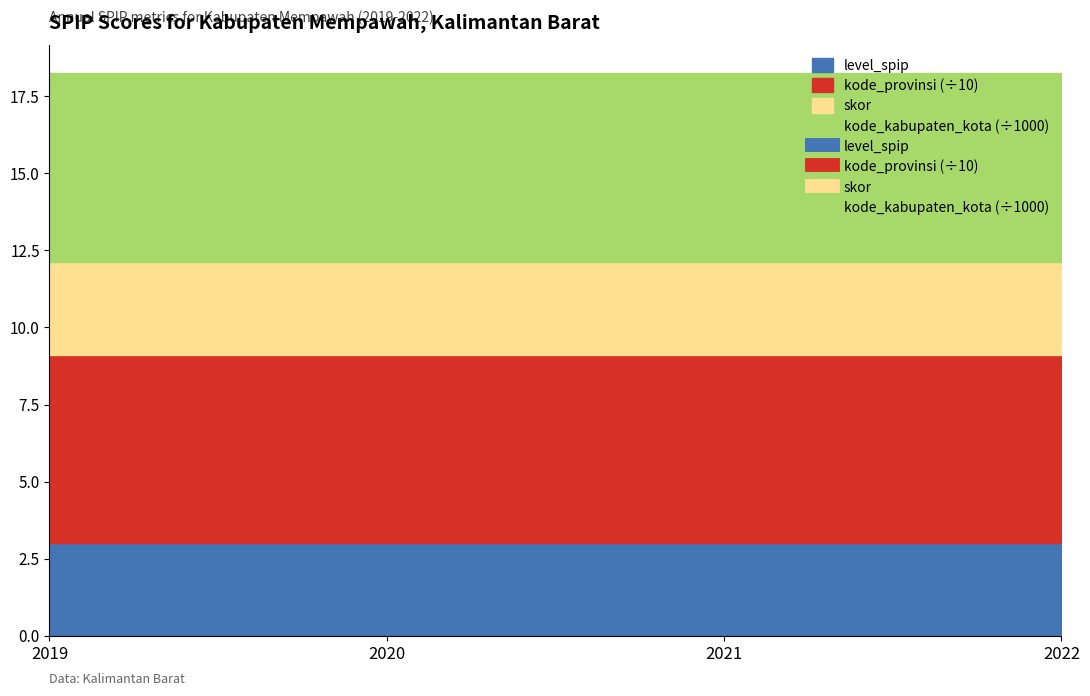

The kode_provinsi series shows 61.0 at 2022. True or false?

True